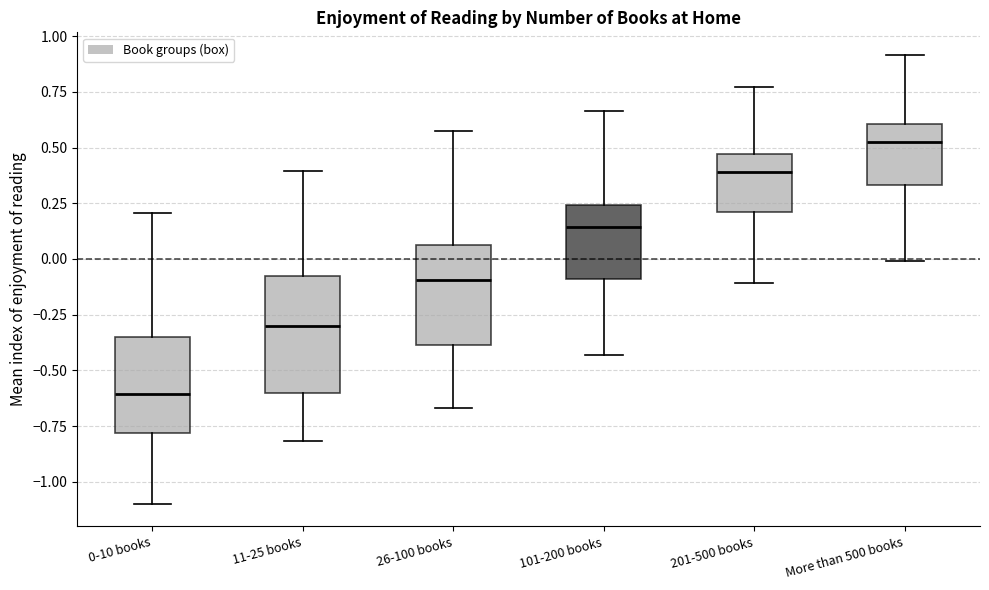

Reading left to right, read every box against the y-axis: the position of its median line, the range the box covers, and the ends of its whiskers. The values are not printed on the chart, so give them approximately, as read against the axis.

0-10 books: median -0.60, box -0.80 to -0.35, whiskers -1.10 to 0.20
11-25 books: median -0.30, box -0.60 to -0.10, whiskers -0.80 to 0.40
26-100 books: median -0.10, box -0.40 to 0.05, whiskers -0.65 to 0.55
101-200 books: median 0.15, box -0.10 to 0.25, whiskers -0.45 to 0.65
201-500 books: median 0.40, box 0.20 to 0.45, whiskers -0.10 to 0.75
More than 500 books: median 0.50, box 0.35 to 0.60, whiskers 0.00 to 0.90